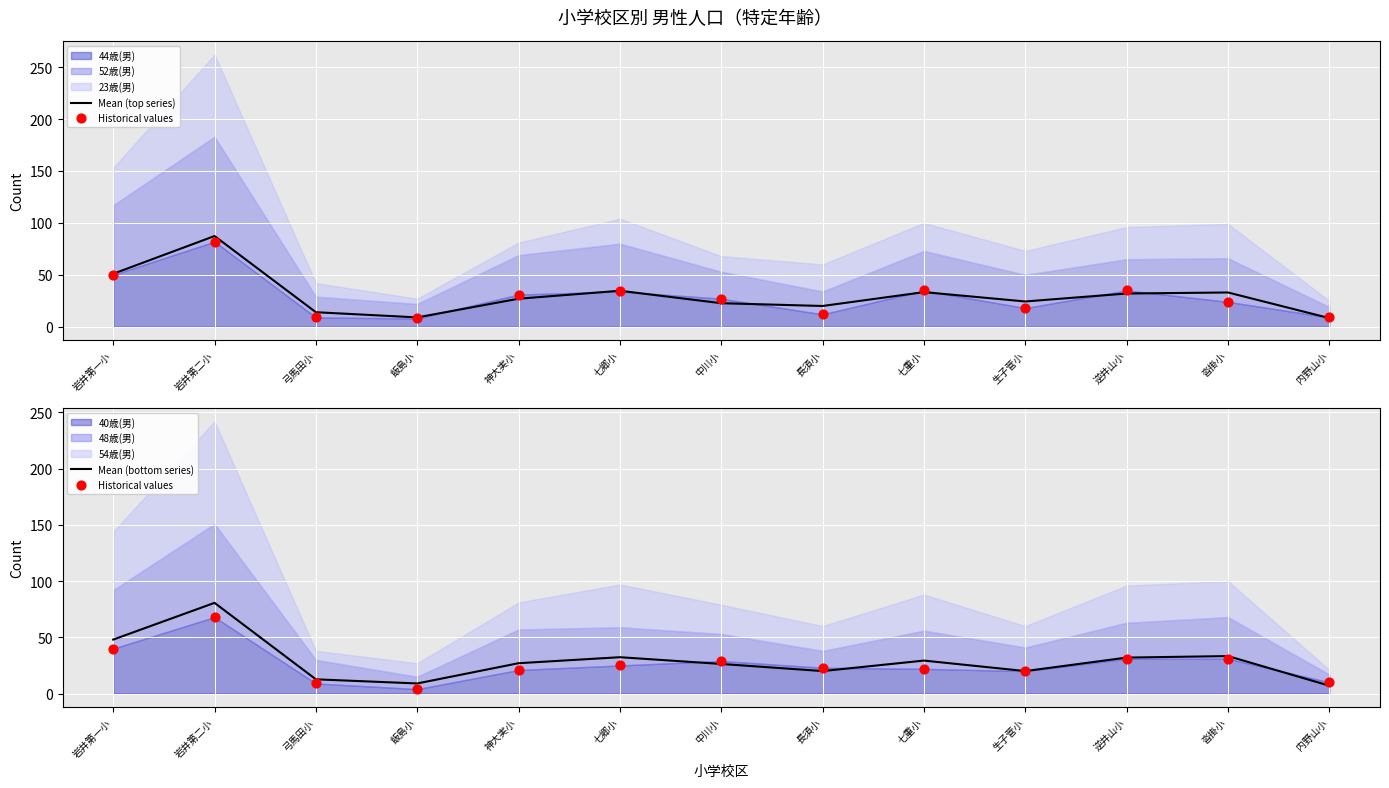

Read the Mean (bottom series) value at 七重小.

29.3